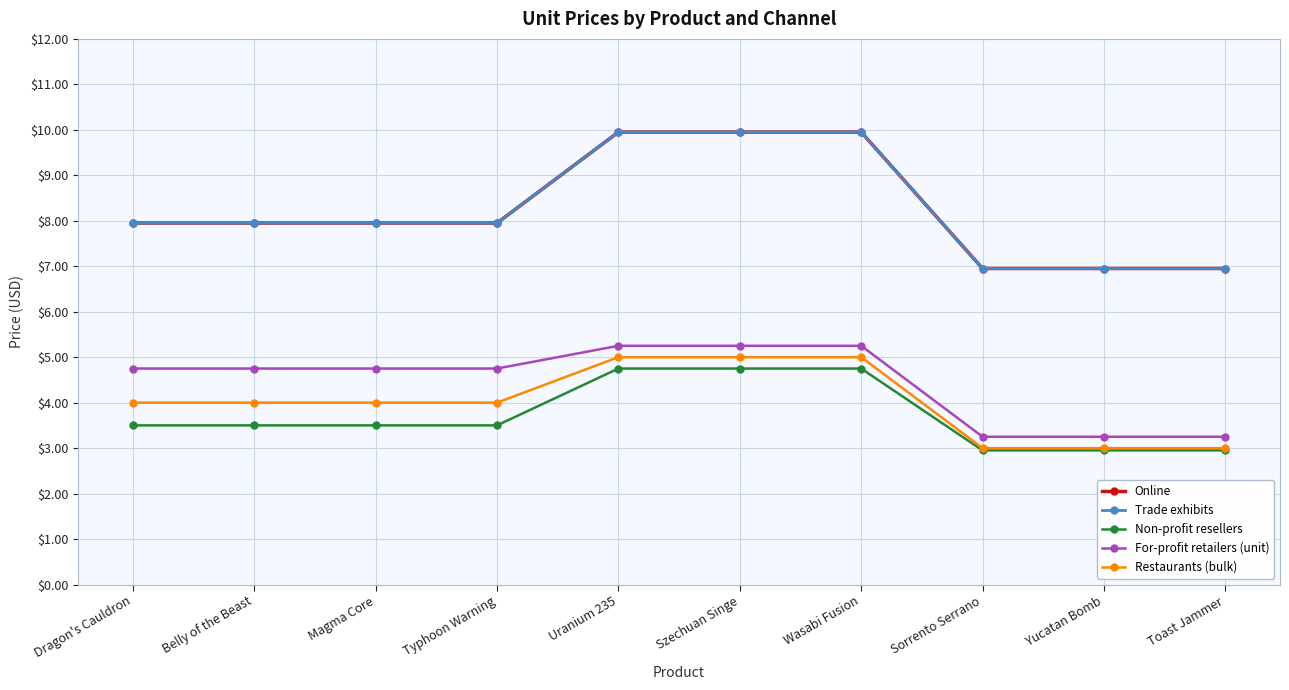

Rank the series at Belly of the Beast from lowest to highest value.

Non-profit resellers, Restaurants (bulk), For-profit retailers (unit), Online, Trade exhibits